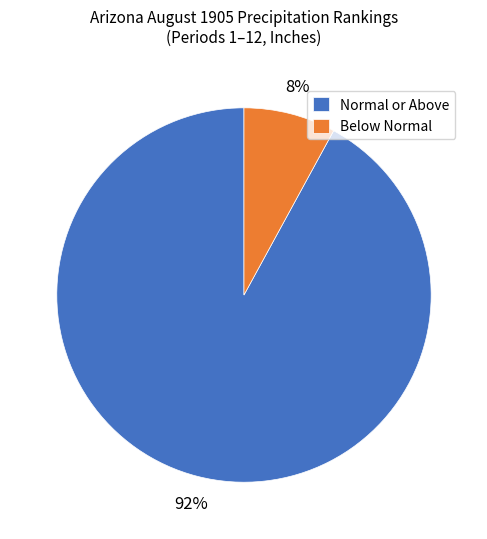

Which category has the biggest portion of the pie?

Normal or Above